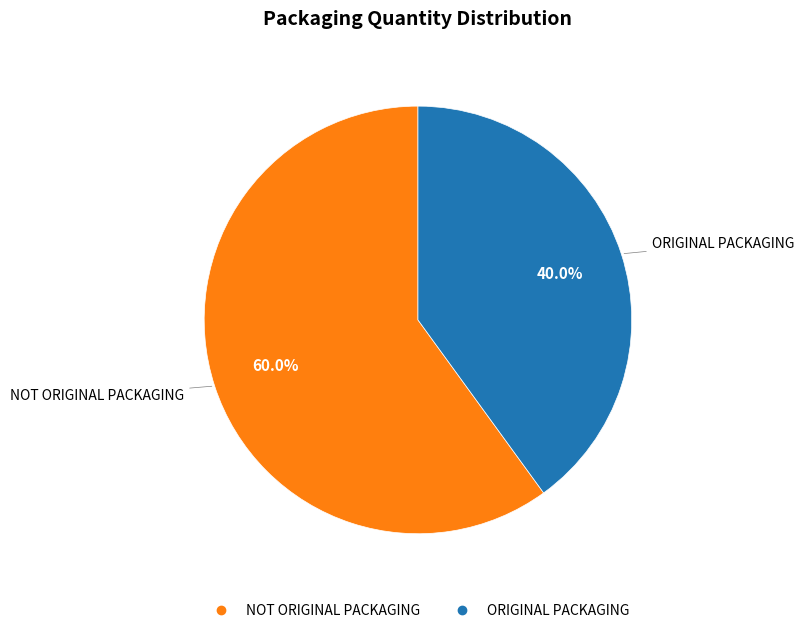

Does NOT ORIGINAL PACKAGING account for over 50% of the chart?

Yes